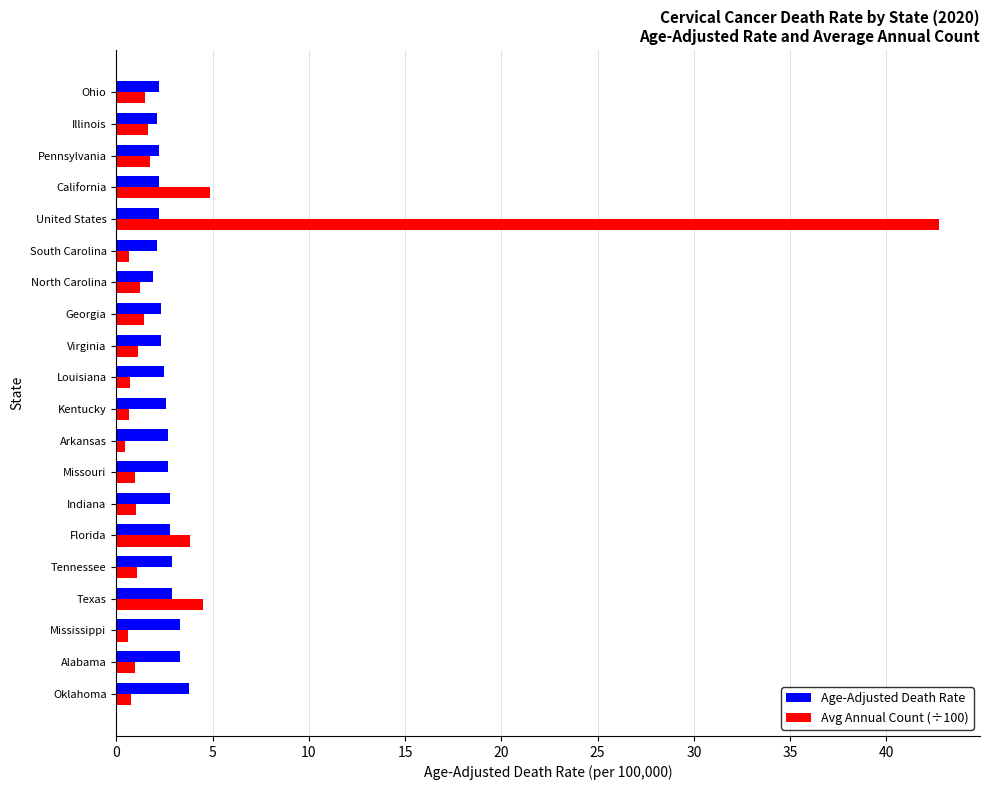

What is the greatest value displayed?

42.7